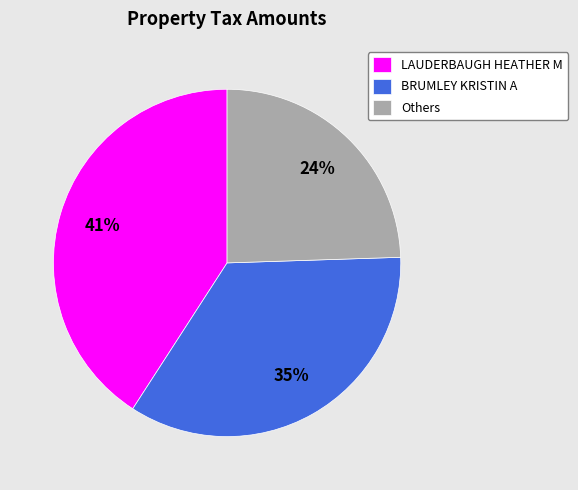

Which has a higher value, BRUMLEY KRISTIN A or LAUDERBAUGH HEATHER M?

LAUDERBAUGH HEATHER M